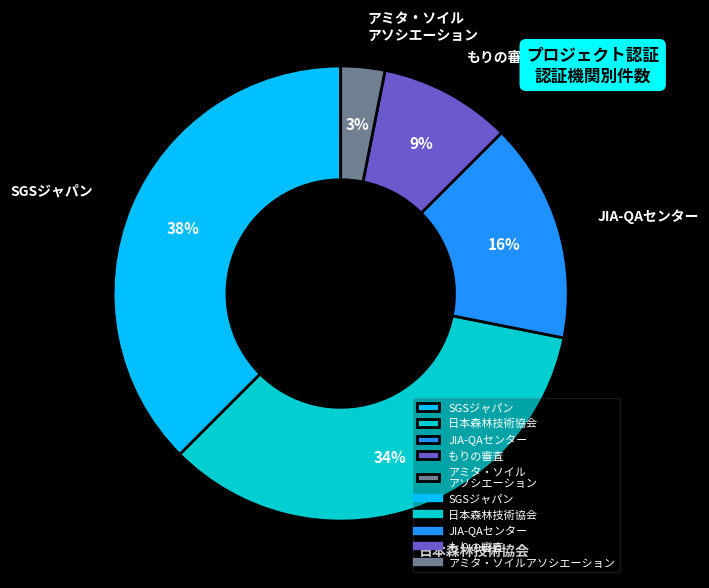

Which slice is the smallest?

アミタ・ソイル アソシエーション